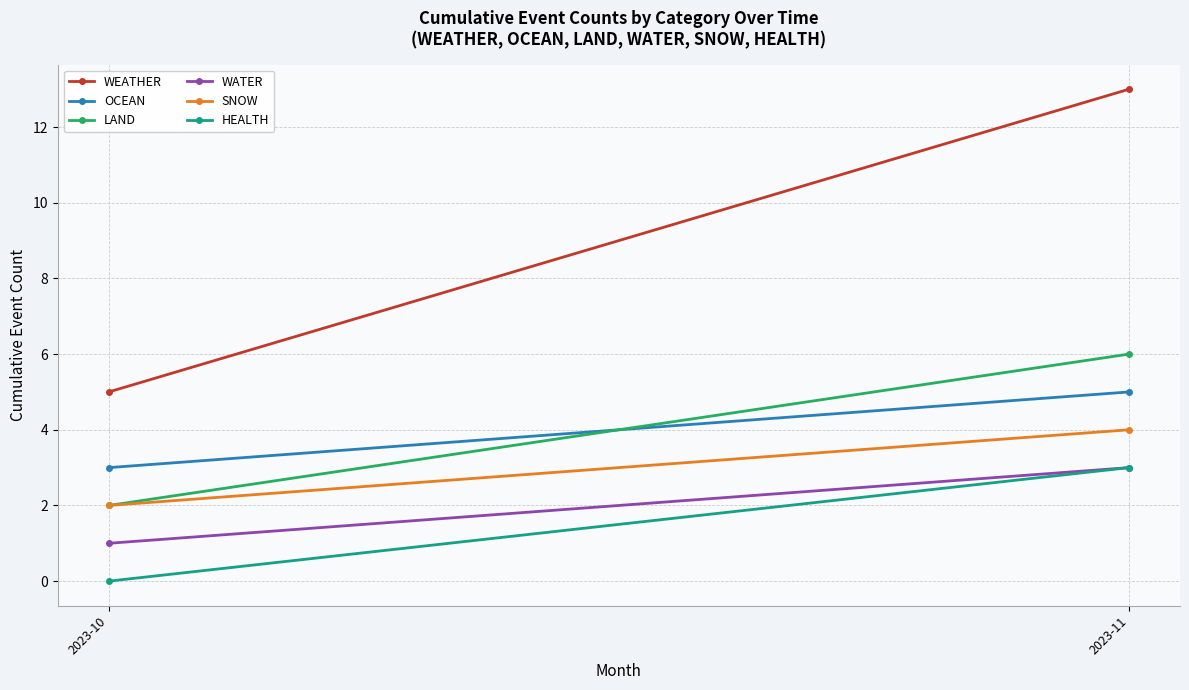

How many lines are shown in the chart?

6